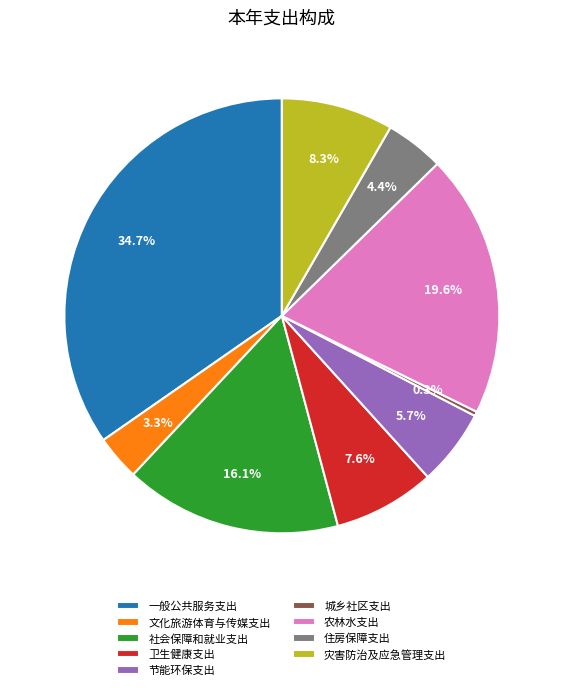

Does 一般公共服务支出 represent more than half of the total?

No